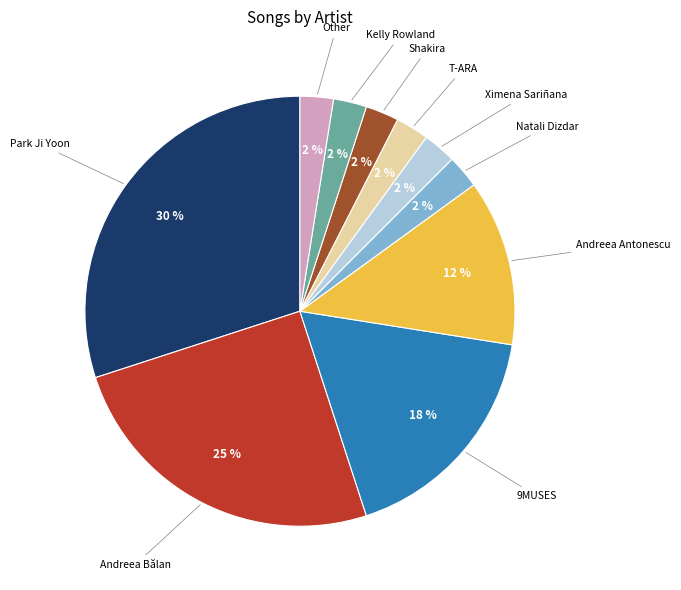

Which slice is the largest?

Park Ji Yoon